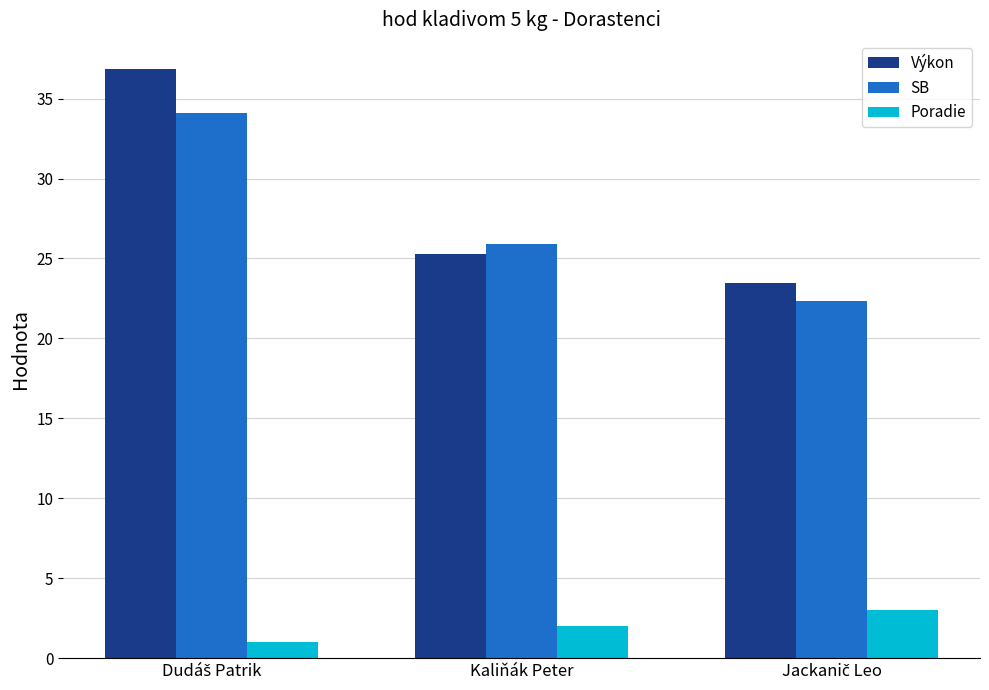

True or false: Poradie has a value of 2.0 at Kaliňák Peter.

True